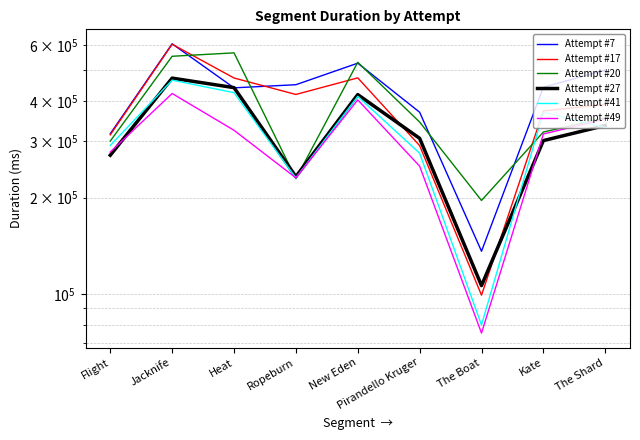

Which has a higher value, Kate or Pirandello Kruger?

Kate